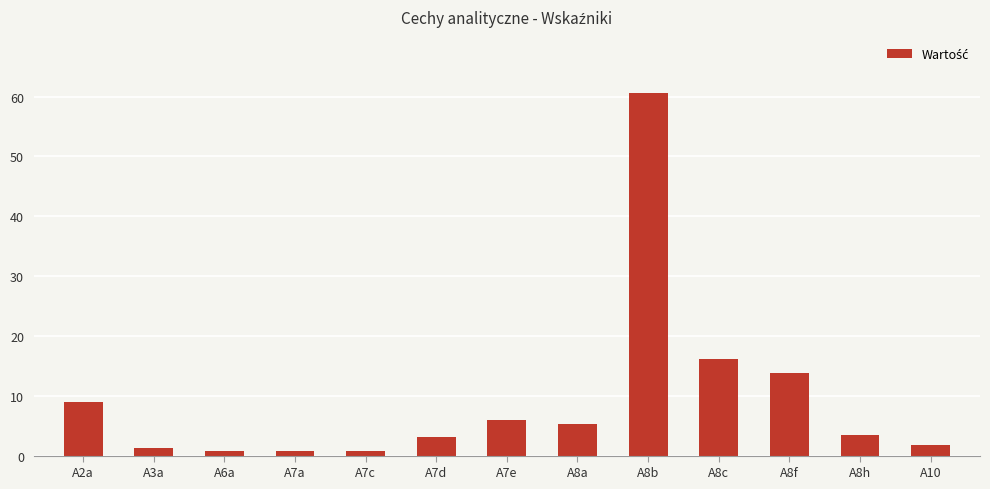

Approximately how many times larger is the value at A7c compared to A8h?

0.2